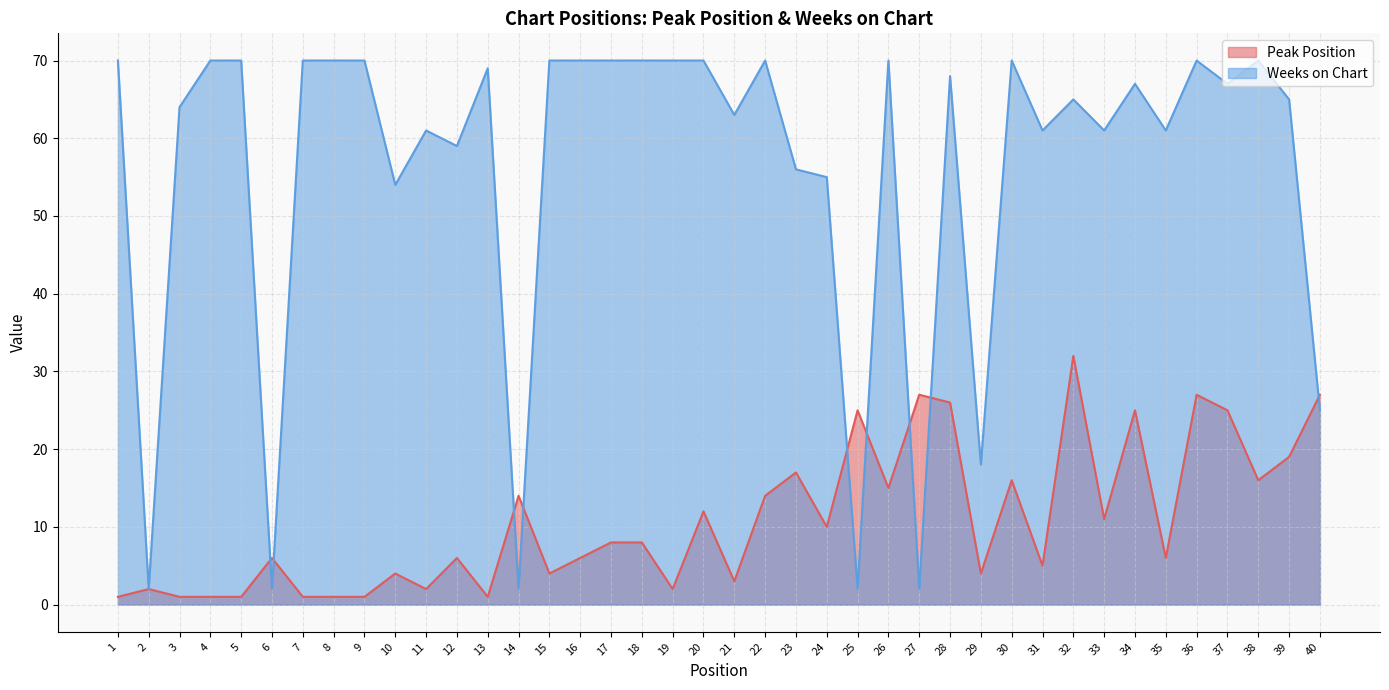

List the series in order of their overall mean, lowest first.

Peak Position, Weeks on Chart